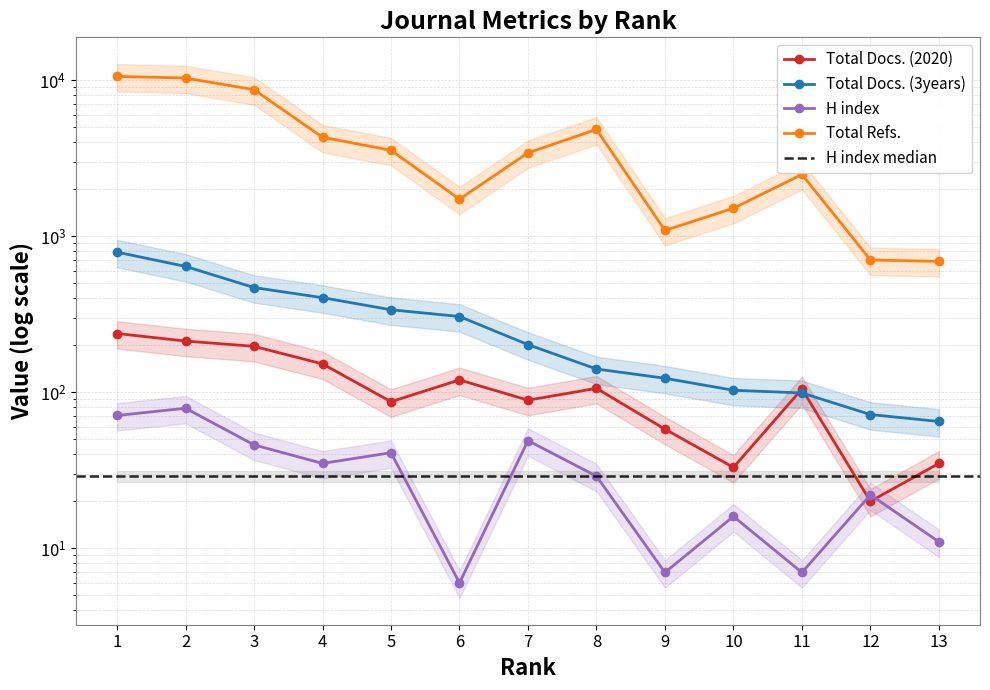

Which series has the widest spread of values?

Total Refs.